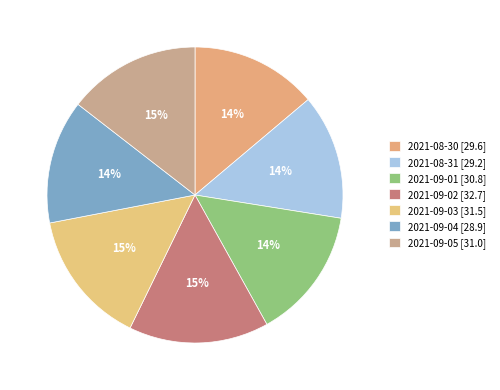

Rank the categories by value from lowest to highest.

2021-09-04, 2021-08-31, 2021-08-30, 2021-09-01, 2021-09-05, 2021-09-03, 2021-09-02